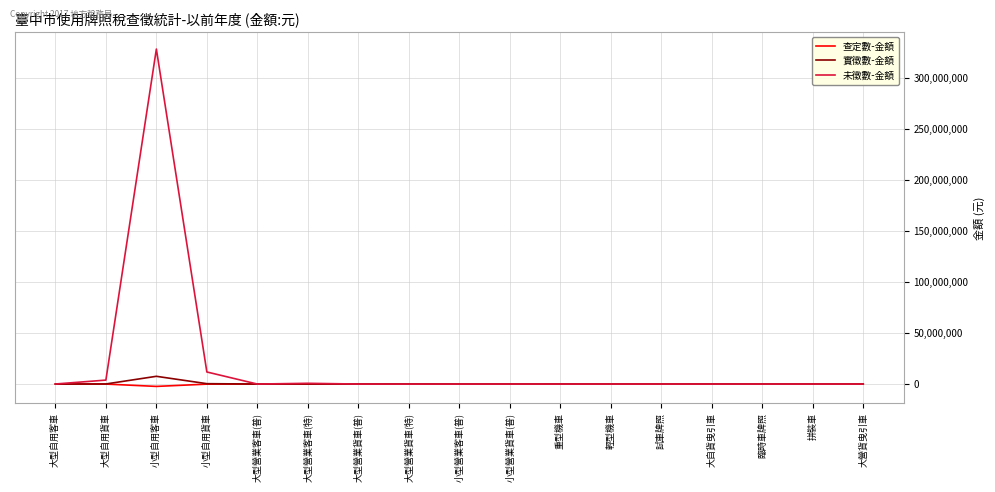

What is the difference between the second highest and second lowest values in the 未徵數-金額 series?

11829560